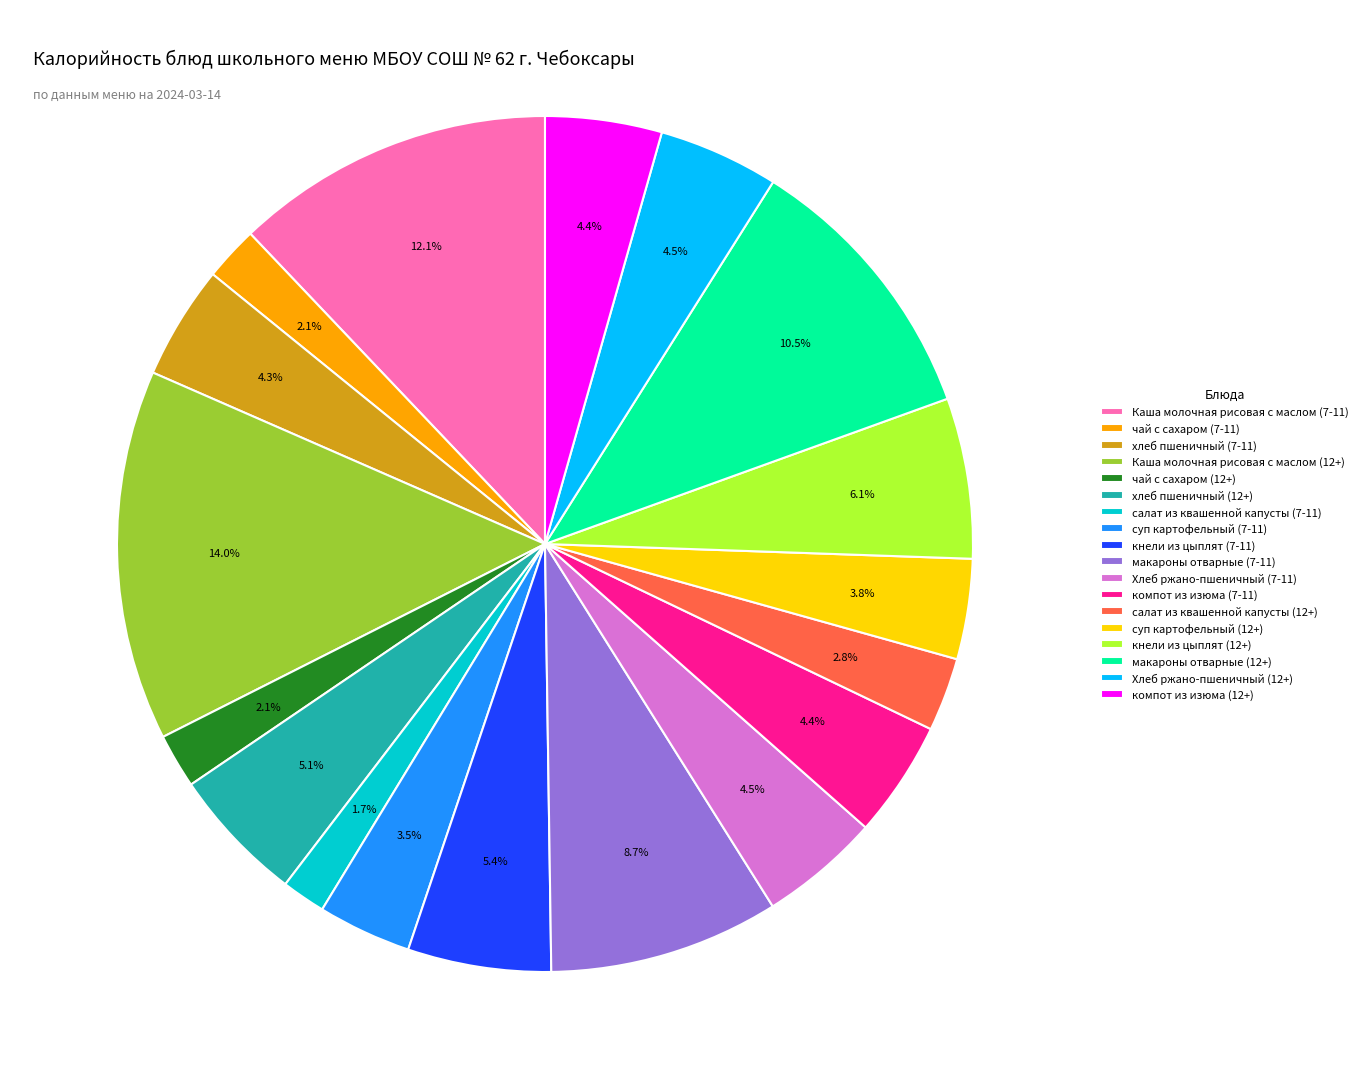

Which slice is the largest?

Каша молочная рисовая с маслом (12+)